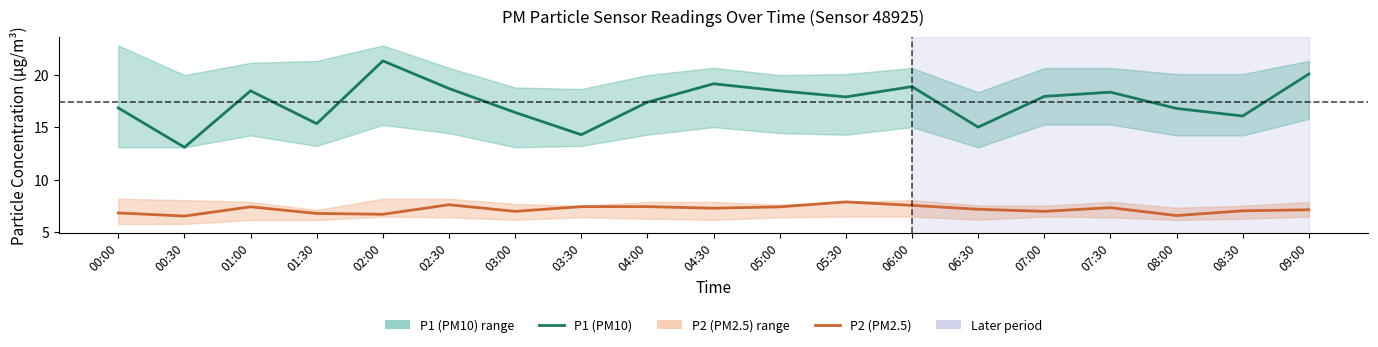

What is the label of the 4th point from the left?

01:30